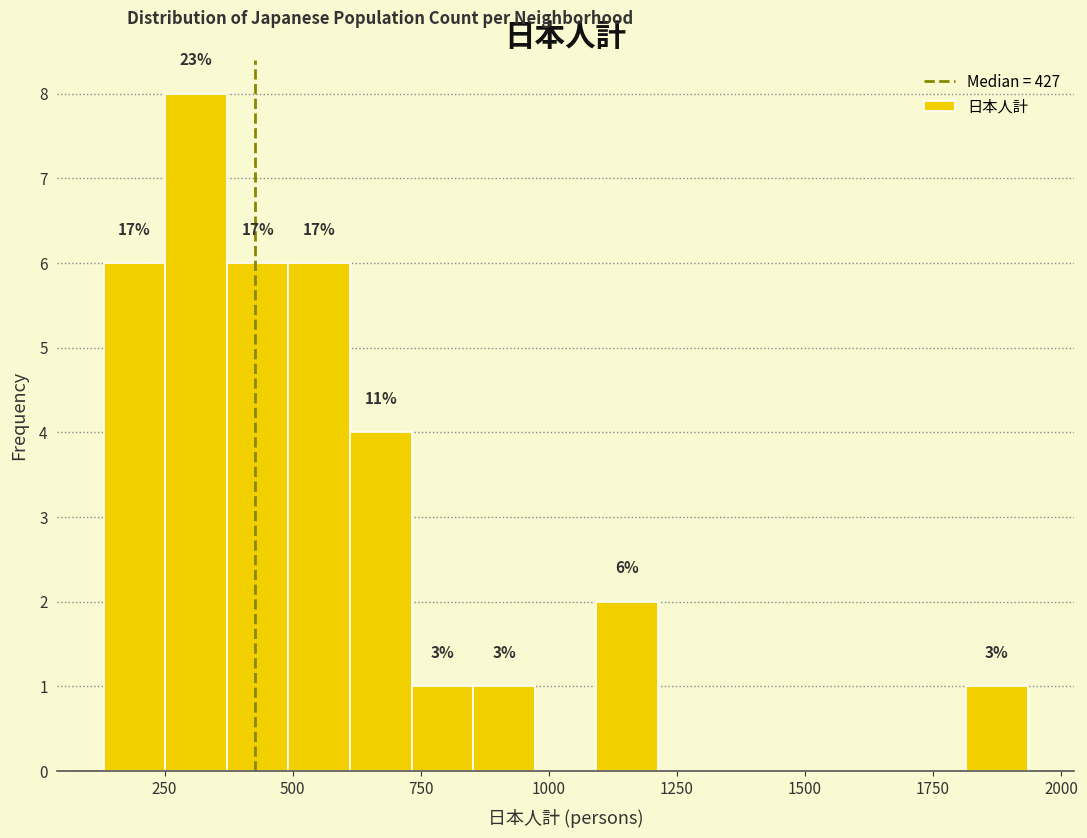

Around what value on the x-axis is the tallest bar? Give the approximate position of its centre, as read against the axis.

300